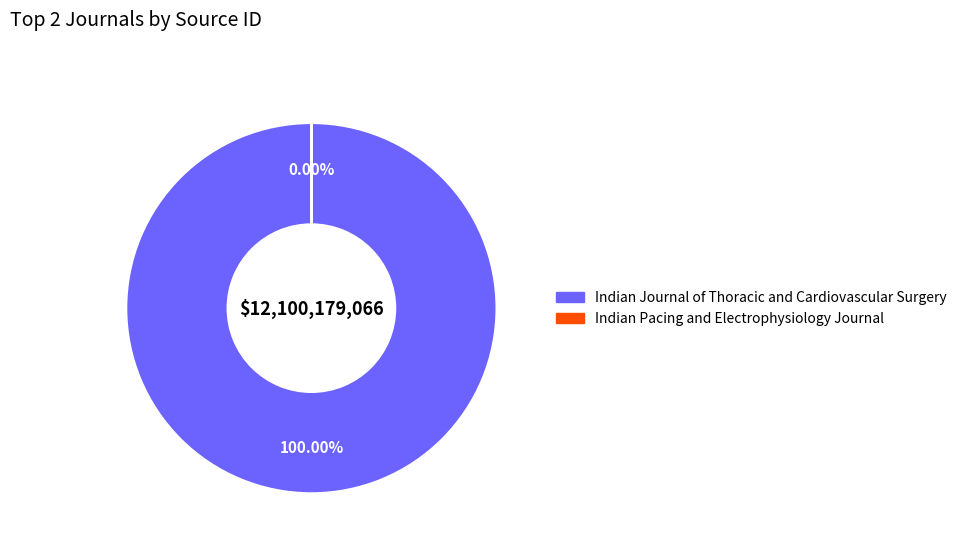

Rank the categories by value from lowest to highest.

Indian Pacing and Electrophysiology Journal, Indian Journal of Thoracic and Cardiovascular Surgery